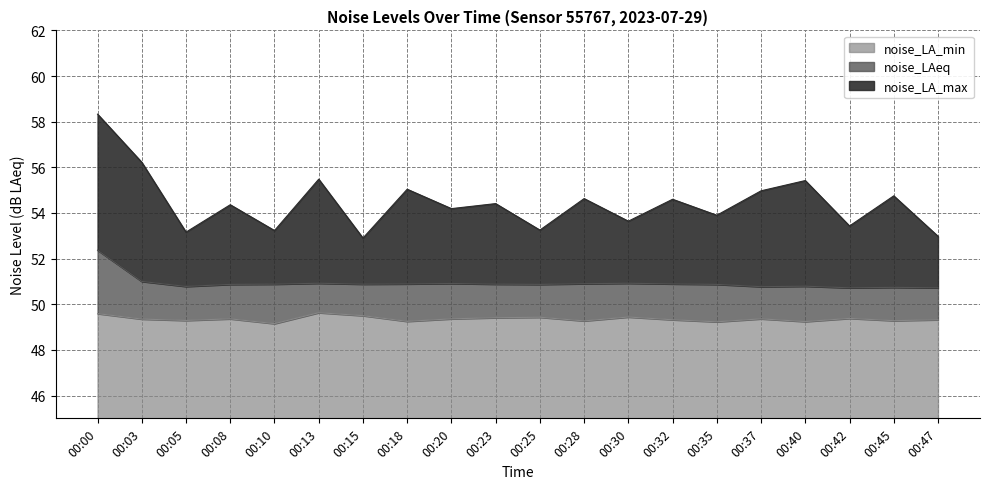

Reading left to right, what are all the values shown in this chart?

noise_LA_max: 00:00=58.3	00:03=56.2	00:05=53.2	00:08=54.4	00:10=53.2	00:13=55.5	00:15=52.9	00:18=55.0	00:20=54.2	00:23=54.4	00:25=53.2	00:28=54.6	00:30=53.6	00:32=54.6	00:35=53.9	00:37=55.0	00:40=55.4	00:42=53.4	00:45=54.8	00:47=53.0
noise_LAeq: 00:00=52.4	00:03=51.0	00:05=50.8	00:08=50.9	00:10=50.9	00:13=50.9	00:15=50.9	00:18=50.9	00:20=50.9	00:23=50.9	00:25=50.9	00:28=50.9	00:30=50.9	00:32=50.9	00:35=50.9	00:37=50.8	00:40=50.8	00:42=50.7	00:45=50.7	00:47=50.7
noise_LA_min: 00:00=49.6	00:03=49.4	00:05=49.3	00:08=49.4	00:10=49.1	00:13=49.6	00:15=49.5	00:18=49.2	00:20=49.4	00:23=49.4	00:25=49.4	00:28=49.3	00:30=49.4	00:32=49.3	00:35=49.2	00:37=49.4	00:40=49.2	00:42=49.4	00:45=49.3	00:47=49.3